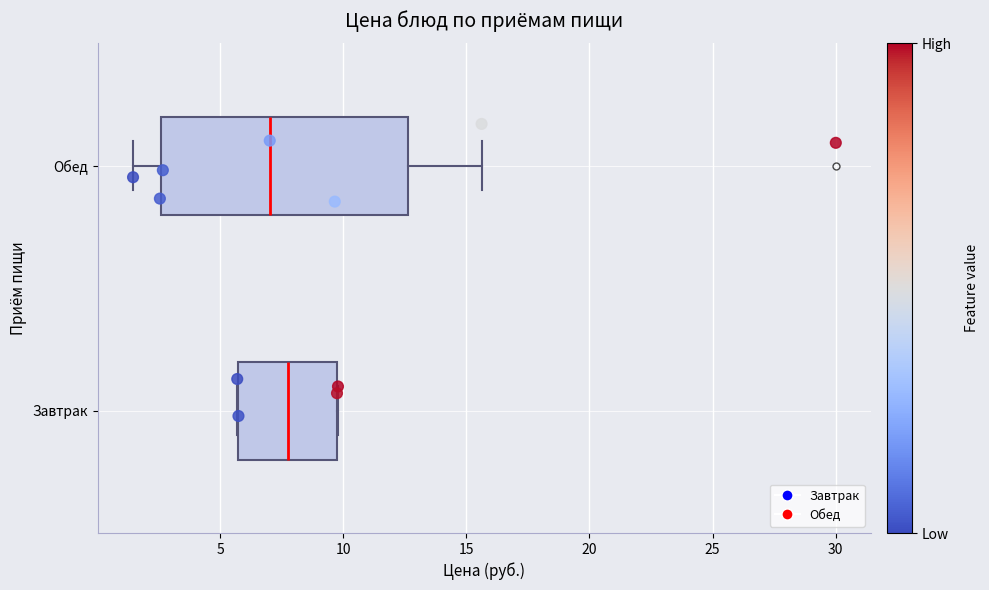

Reading bottom to top, read every box against the x-axis: the position of its median line, the range the box covers, and the ends of its whiskers. The values are not printed on the chart, so give them approximately, as read against the axis.

Завтрак: median 8.0, box 5.5 to 10.0, whiskers 5.5 to 10.0
Обед: median 7.0, box 2.5 to 12.5, whiskers 1.5 to 15.5